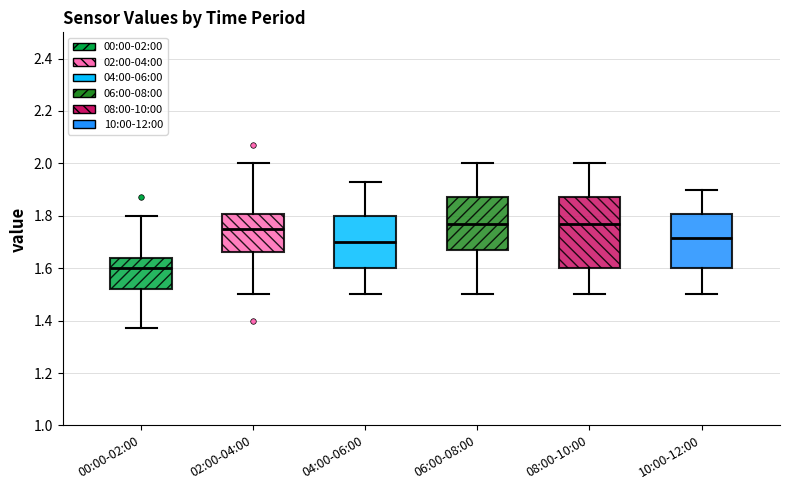

Where is the lower edge of the box for 00:00-02:00 on the y-axis? The values are not printed on the chart, so give them approximately, as read against the axis.

1.52